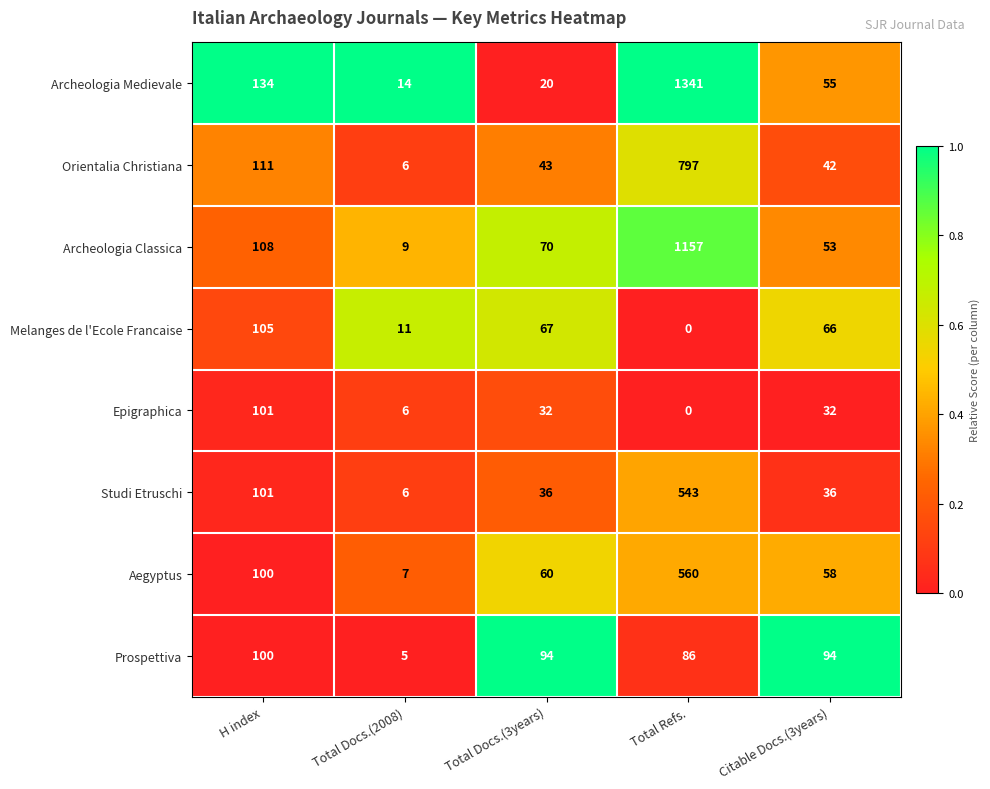

Which series has the widest spread of values?

Archeologia Medievale